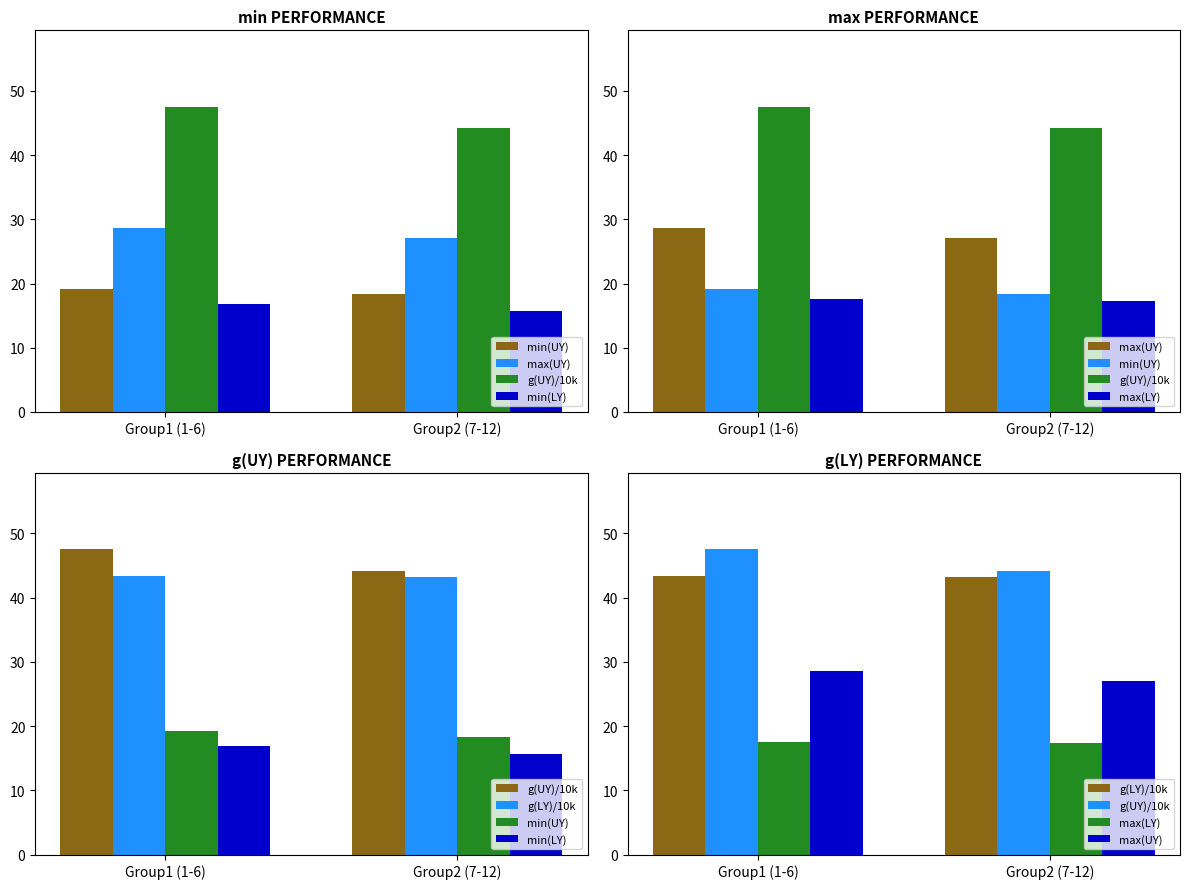

What are all the series names shown in the legend?

min(UY), max(UY), g(UY)/10k, min(LY), max(LY), g(LY)/10k